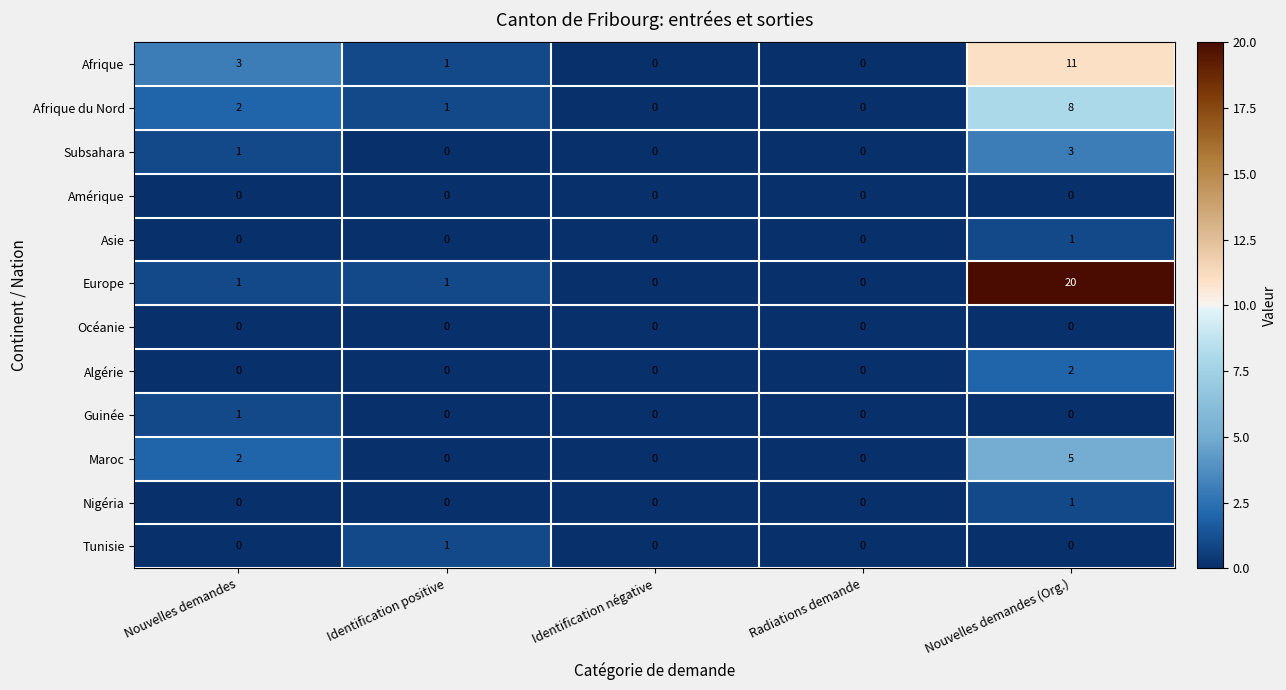

Is it true that Océanie equals 0 at Nouvelles demandes (Org.)?

True